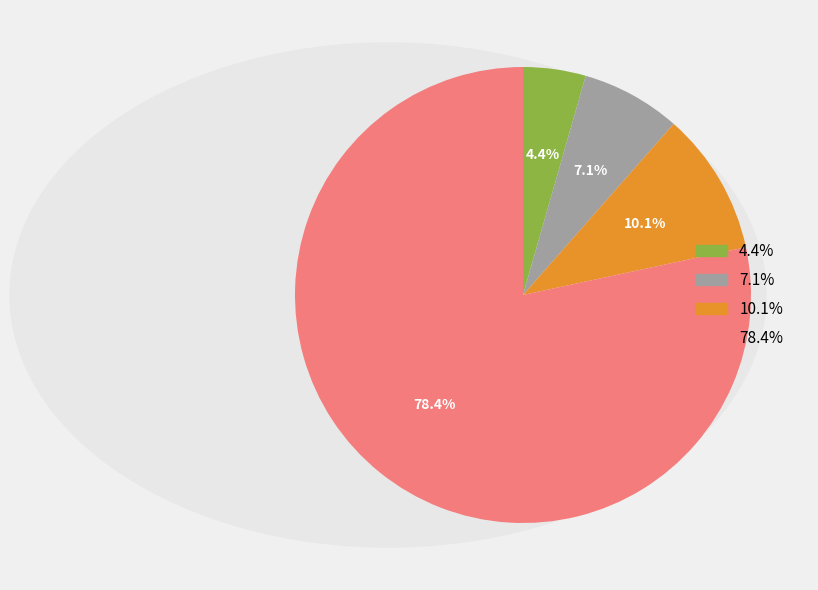

Does any single category account for the majority?

Yes